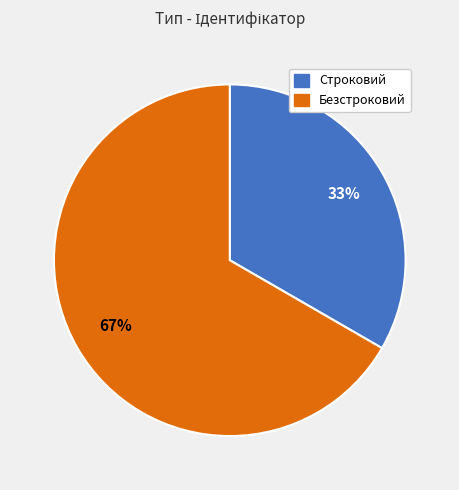

To the nearest percent, what percentage of the pie is Безстроковий?

67%